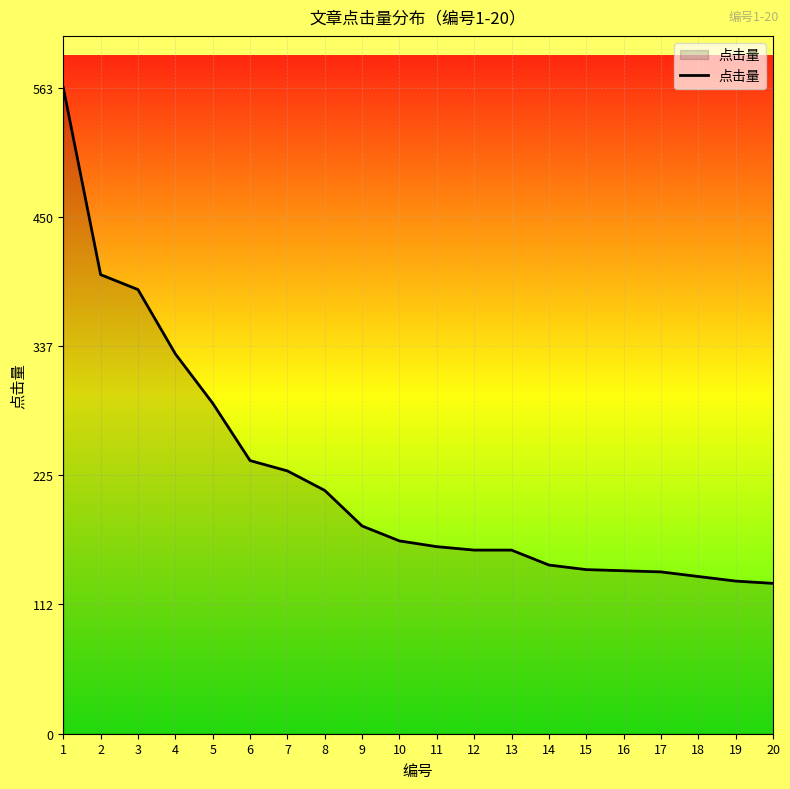

Read the value at 5.

288